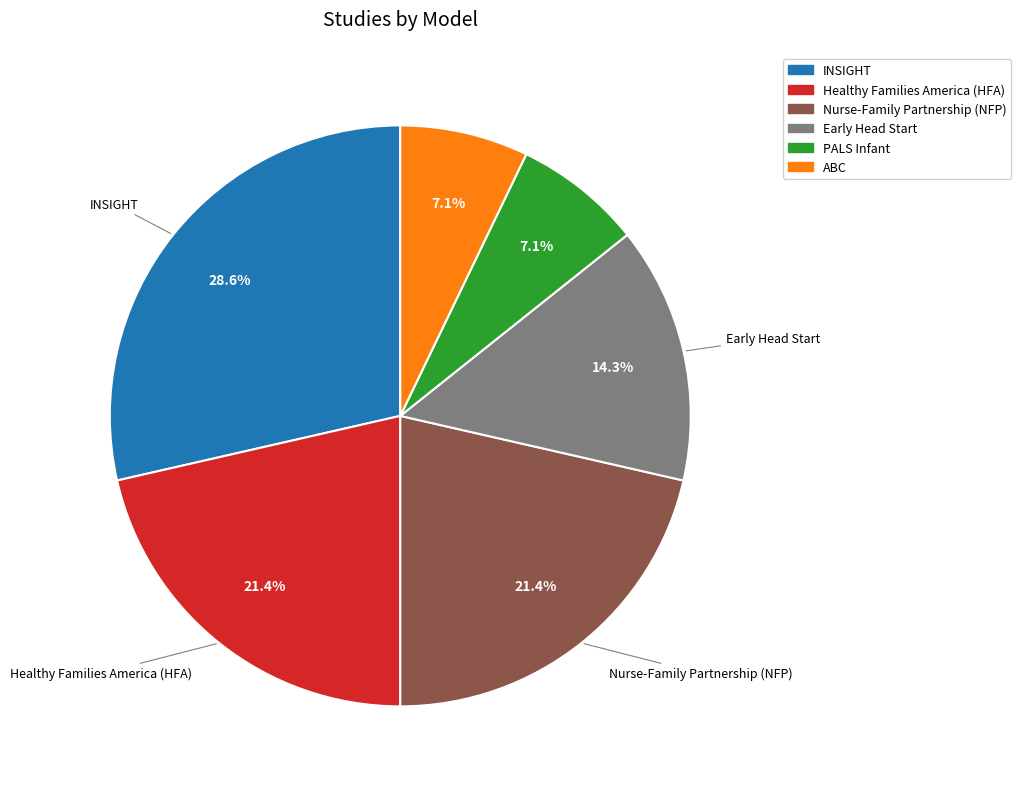

Count the number of slices in the pie.

6